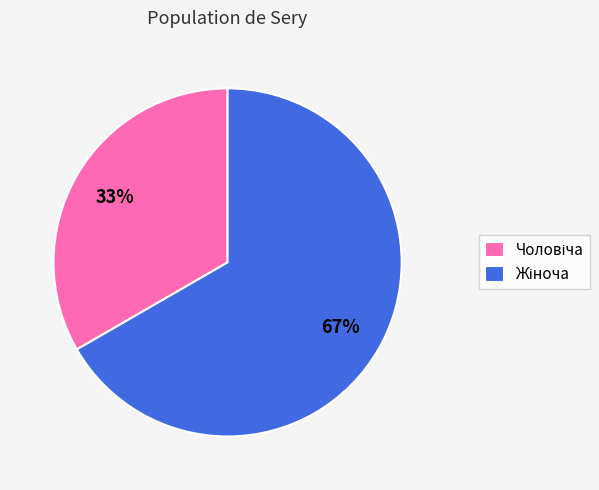

Does any single category account for the majority?

Yes